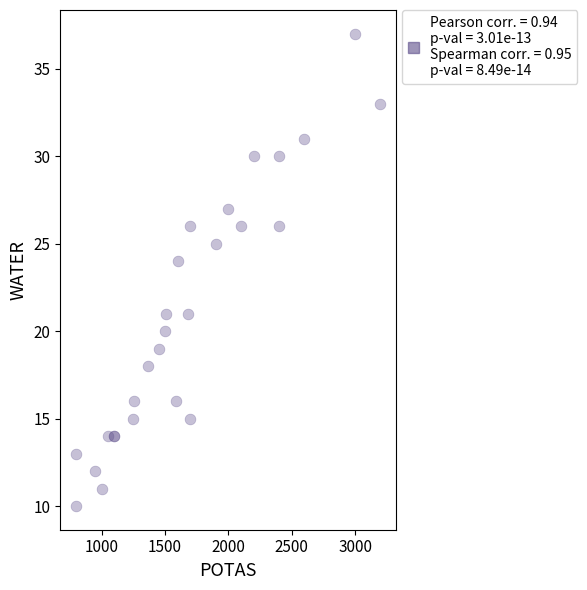

What Y value in the scatter plot is closest to 23?

24